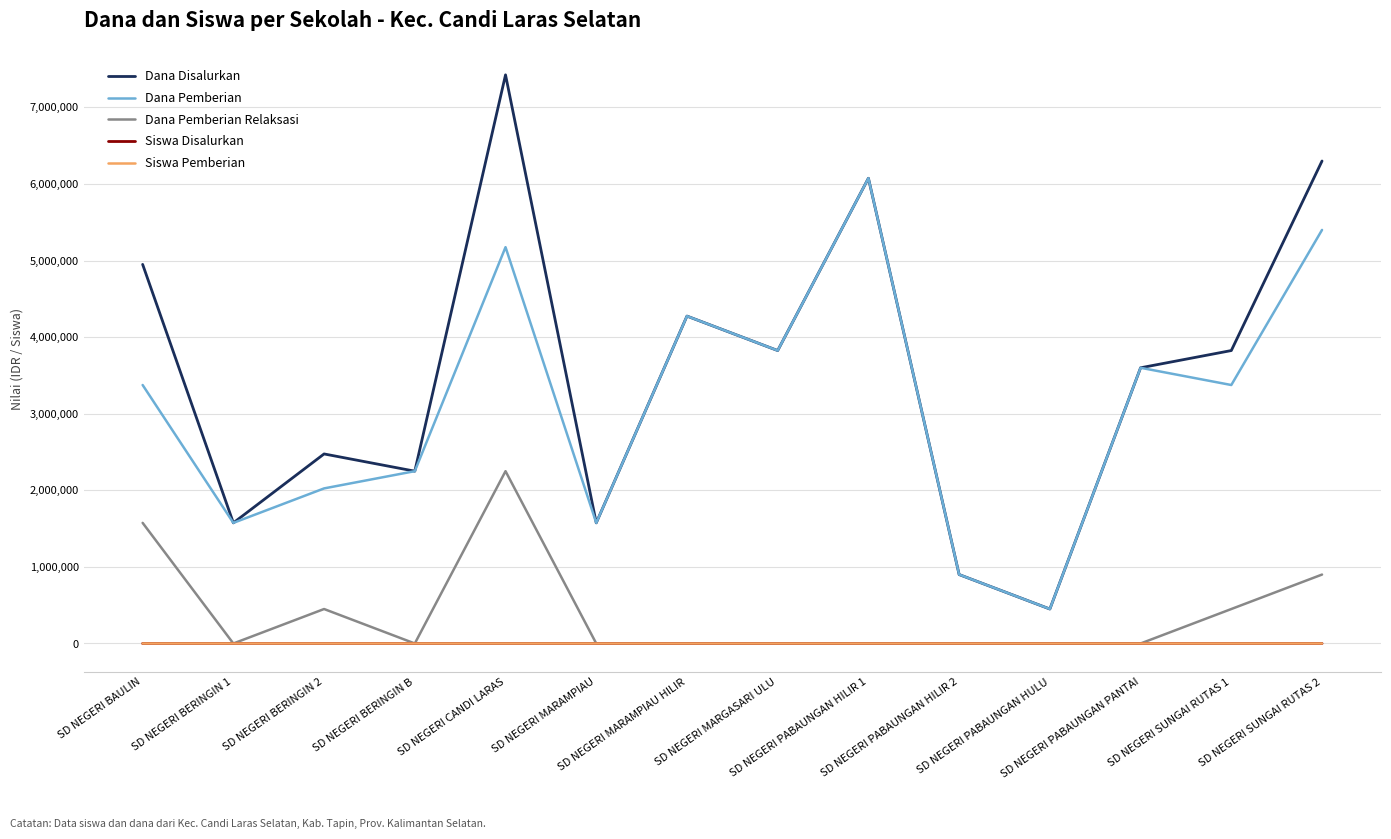

What is the difference between the maximum and minimum values in the Dana Disalurkan series?

6975000